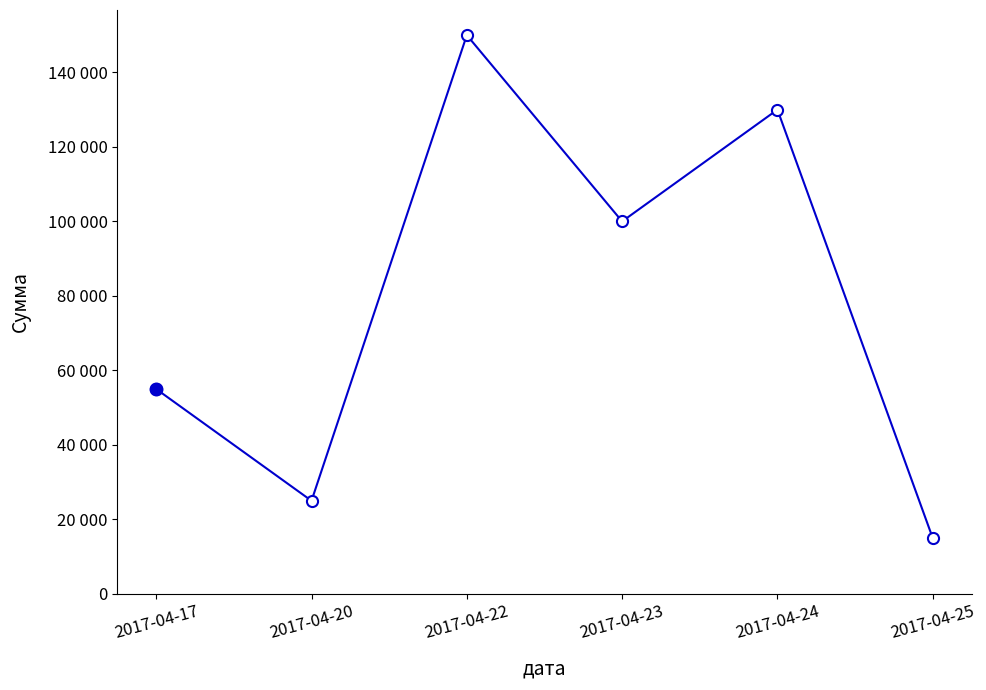

Does the chart have visible grid lines?

No